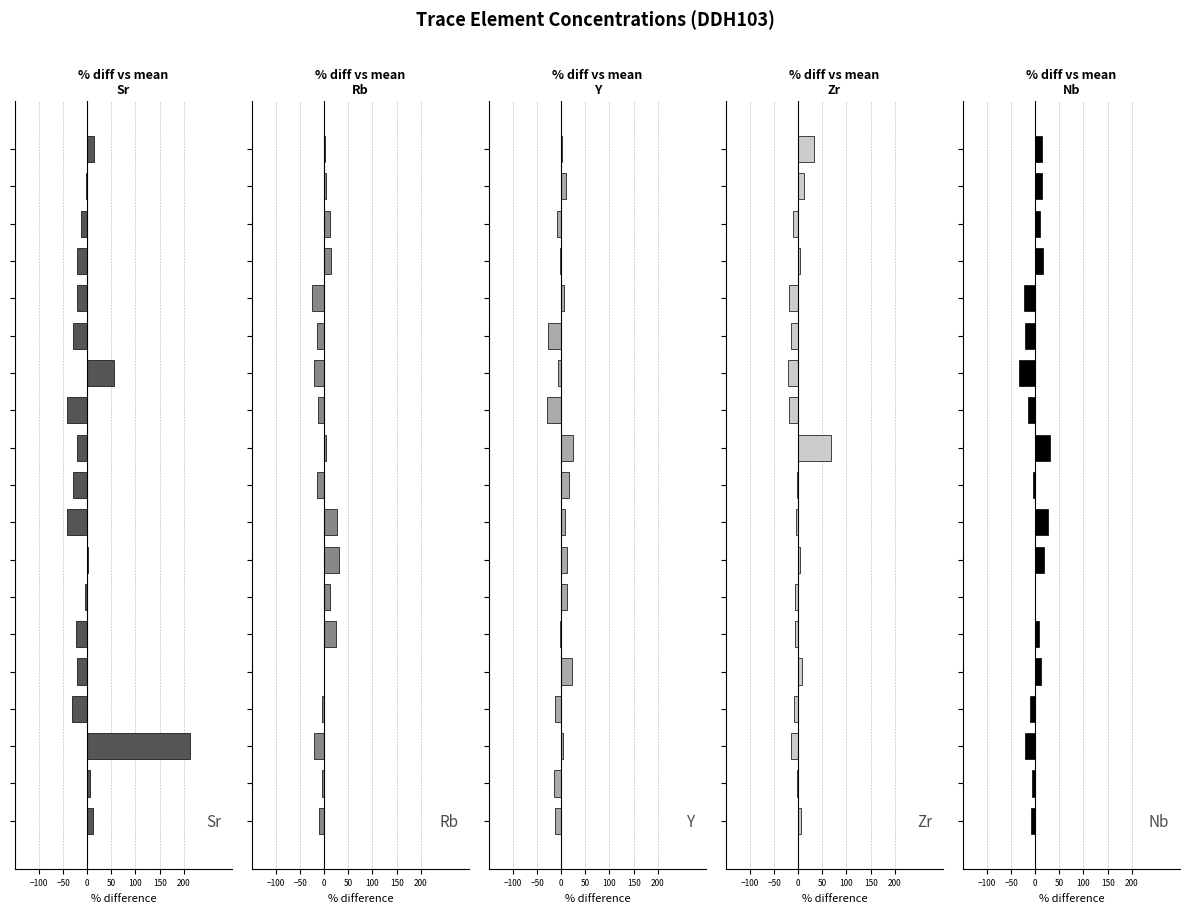

How many data points in Nb are above 0?

10